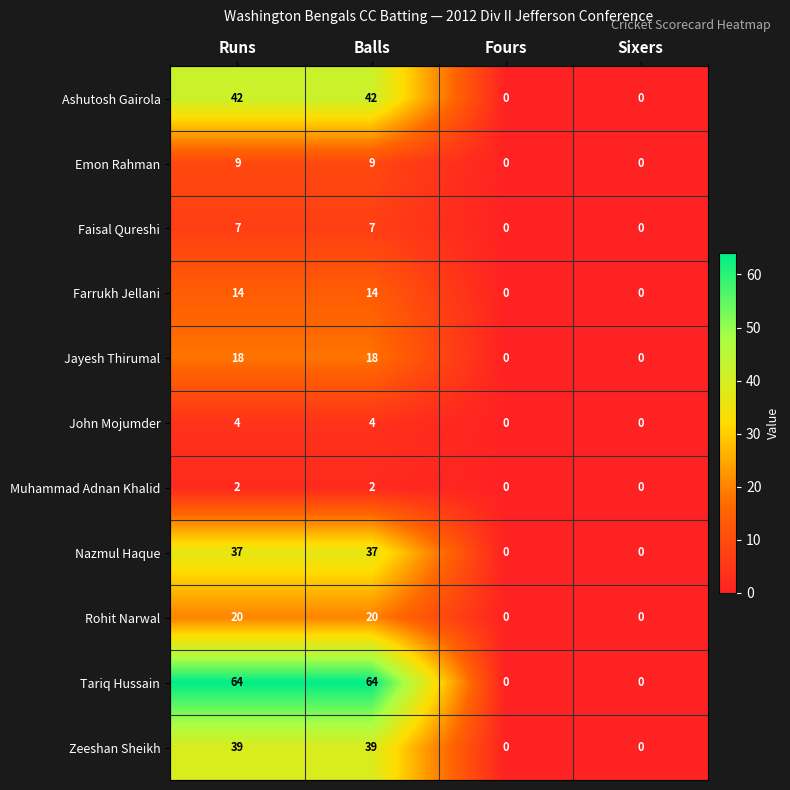

True or false: Jayesh Thirumal has a value of 18 at Balls.

True